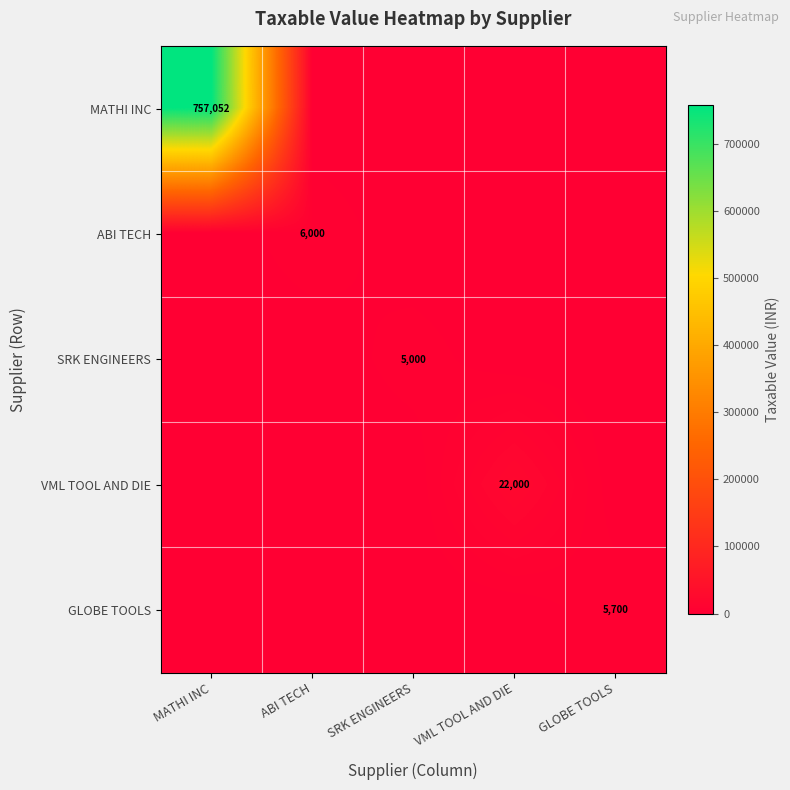

Is it true that VML TOOL AND DIE equals 22000 at VML TOOL AND DIE?

True